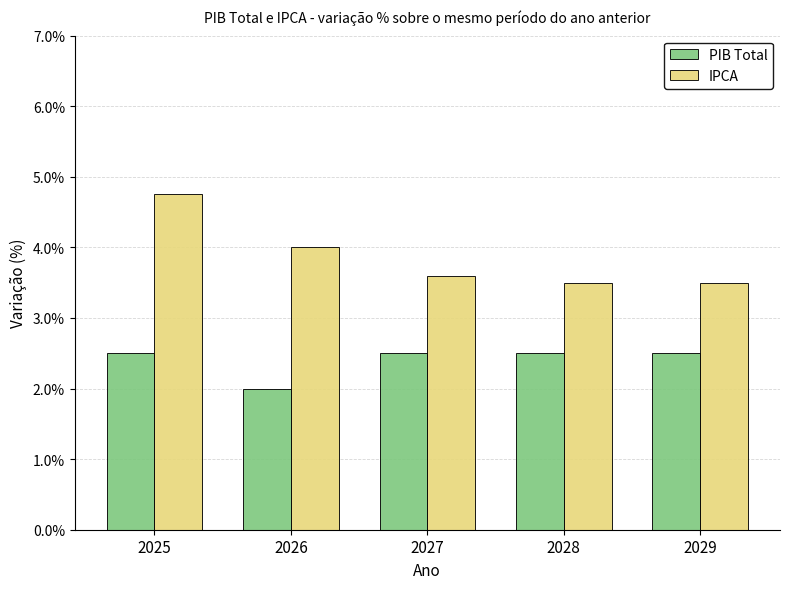

Which series has the largest total across all categories?

IPCA